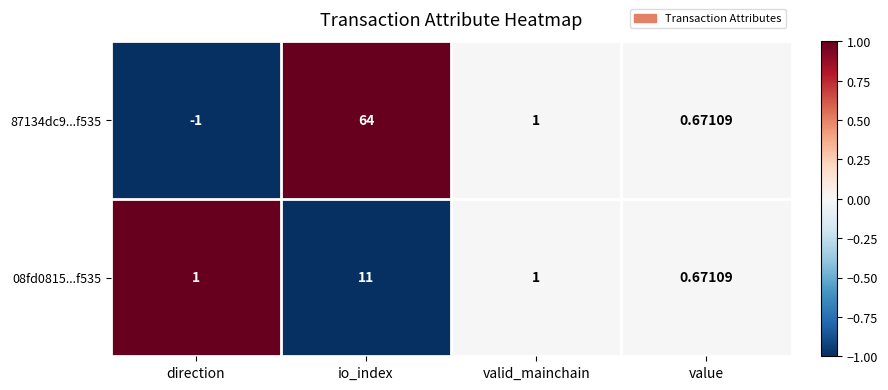

How many data points does each series have?

4